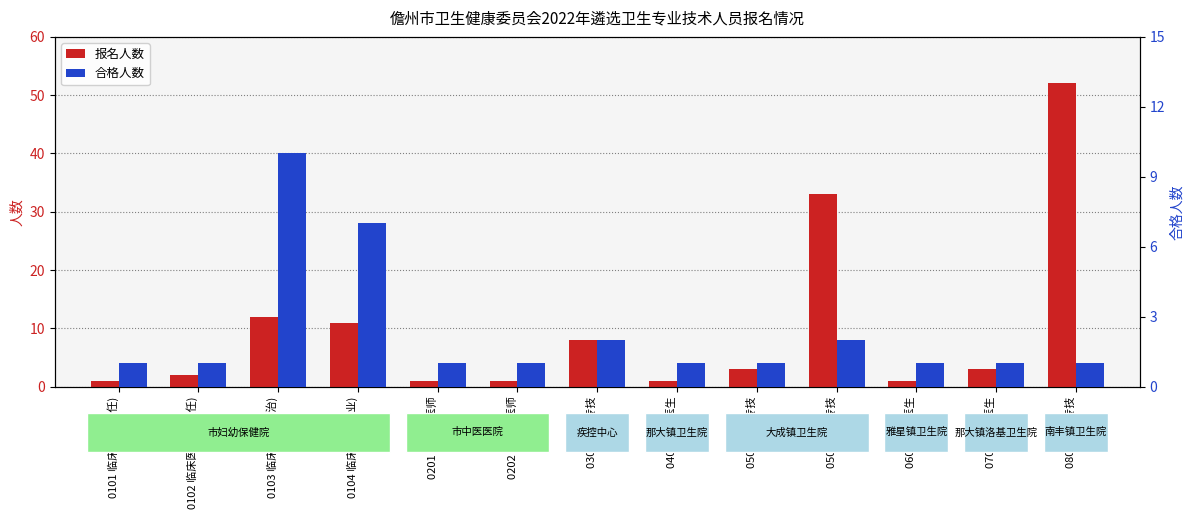

What position from the left is 0701 临床医生?

12